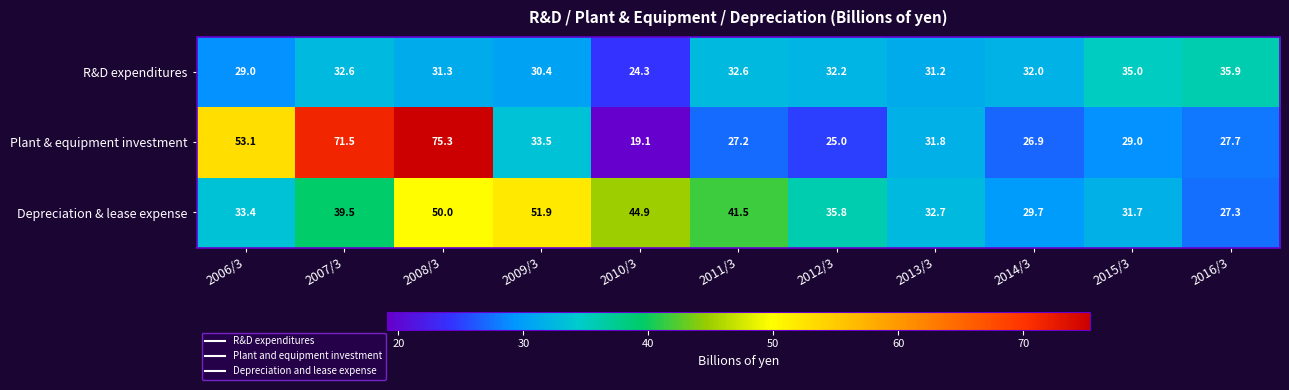

What is the difference between the maximum and minimum values in the R&D expenditures series?

11.6